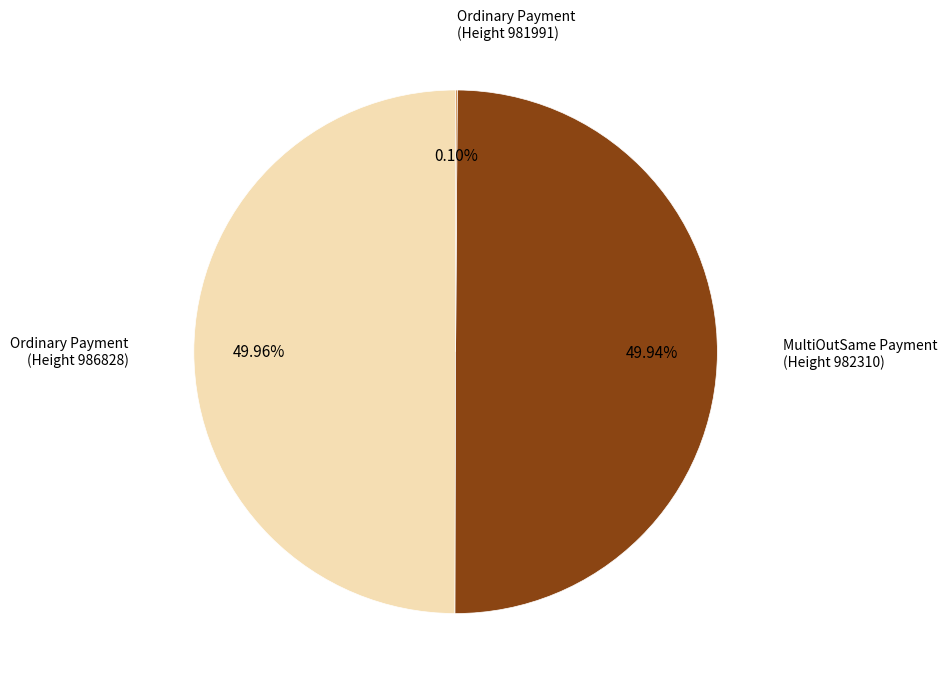

Count the number of slices in the pie.

3